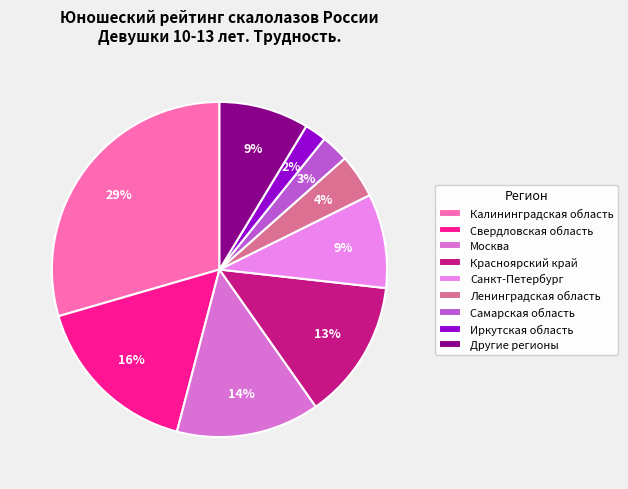

How many segments does this pie chart have?

9